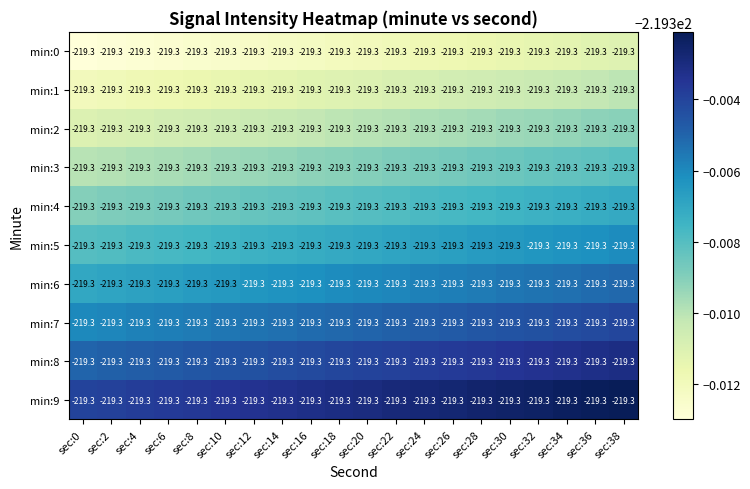

Reading left to right, extract all data points from this chart.

min:0: sec:0=-219.3	sec:2=-219.3	sec:4=-219.3	sec:6=-219.3	sec:8=-219.3	sec:10=-219.3	sec:12=-219.3	sec:14=-219.3	sec:16=-219.3	sec:18=-219.3	sec:20=-219.3	sec:22=-219.3	sec:24=-219.3	sec:26=-219.3	sec:28=-219.3	sec:30=-219.3	sec:32=-219.3	sec:34=-219.3	sec:36=-219.3	sec:38=-219.3
min:1: sec:0=-219.3	sec:2=-219.3	sec:4=-219.3	sec:6=-219.3	sec:8=-219.3	sec:10=-219.3	sec:12=-219.3	sec:14=-219.3	sec:16=-219.3	sec:18=-219.3	sec:20=-219.3	sec:22=-219.3	sec:24=-219.3	sec:26=-219.3	sec:28=-219.3	sec:30=-219.3	sec:32=-219.3	sec:34=-219.3	sec:36=-219.3	sec:38=-219.3
min:2: sec:0=-219.3	sec:2=-219.3	sec:4=-219.3	sec:6=-219.3	sec:8=-219.3	sec:10=-219.3	sec:12=-219.3	sec:14=-219.3	sec:16=-219.3	sec:18=-219.3	sec:20=-219.3	sec:22=-219.3	sec:24=-219.3	sec:26=-219.3	sec:28=-219.3	sec:30=-219.3	sec:32=-219.3	sec:34=-219.3	sec:36=-219.3	sec:38=-219.3
min:3: sec:0=-219.3	sec:2=-219.3	sec:4=-219.3	sec:6=-219.3	sec:8=-219.3	sec:10=-219.3	sec:12=-219.3	sec:14=-219.3	sec:16=-219.3	sec:18=-219.3	sec:20=-219.3	sec:22=-219.3	sec:24=-219.3	sec:26=-219.3	sec:28=-219.3	sec:30=-219.3	sec:32=-219.3	sec:34=-219.3	sec:36=-219.3	sec:38=-219.3
min:4: sec:0=-219.3	sec:2=-219.3	sec:4=-219.3	sec:6=-219.3	sec:8=-219.3	sec:10=-219.3	sec:12=-219.3	sec:14=-219.3	sec:16=-219.3	sec:18=-219.3	sec:20=-219.3	sec:22=-219.3	sec:24=-219.3	sec:26=-219.3	sec:28=-219.3	sec:30=-219.3	sec:32=-219.3	sec:34=-219.3	sec:36=-219.3	sec:38=-219.3
min:5: sec:0=-219.3	sec:2=-219.3	sec:4=-219.3	sec:6=-219.3	sec:8=-219.3	sec:10=-219.3	sec:12=-219.3	sec:14=-219.3	sec:16=-219.3	sec:18=-219.3	sec:20=-219.3	sec:22=-219.3	sec:24=-219.3	sec:26=-219.3	sec:28=-219.3	sec:30=-219.3	sec:32=-219.3	sec:34=-219.3	sec:36=-219.3	sec:38=-219.3
min:6: sec:0=-219.3	sec:2=-219.3	sec:4=-219.3	sec:6=-219.3	sec:8=-219.3	sec:10=-219.3	sec:12=-219.3	sec:14=-219.3	sec:16=-219.3	sec:18=-219.3	sec:20=-219.3	sec:22=-219.3	sec:24=-219.3	sec:26=-219.3	sec:28=-219.3	sec:30=-219.3	sec:32=-219.3	sec:34=-219.3	sec:36=-219.3	sec:38=-219.3
min:7: sec:0=-219.3	sec:2=-219.3	sec:4=-219.3	sec:6=-219.3	sec:8=-219.3	sec:10=-219.3	sec:12=-219.3	sec:14=-219.3	sec:16=-219.3	sec:18=-219.3	sec:20=-219.3	sec:22=-219.3	sec:24=-219.3	sec:26=-219.3	sec:28=-219.3	sec:30=-219.3	sec:32=-219.3	sec:34=-219.3	sec:36=-219.3	sec:38=-219.3
min:8: sec:0=-219.3	sec:2=-219.3	sec:4=-219.3	sec:6=-219.3	sec:8=-219.3	sec:10=-219.3	sec:12=-219.3	sec:14=-219.3	sec:16=-219.3	sec:18=-219.3	sec:20=-219.3	sec:22=-219.3	sec:24=-219.3	sec:26=-219.3	sec:28=-219.3	sec:30=-219.3	sec:32=-219.3	sec:34=-219.3	sec:36=-219.3	sec:38=-219.3
min:9: sec:0=-219.3	sec:2=-219.3	sec:4=-219.3	sec:6=-219.3	sec:8=-219.3	sec:10=-219.3	sec:12=-219.3	sec:14=-219.3	sec:16=-219.3	sec:18=-219.3	sec:20=-219.3	sec:22=-219.3	sec:24=-219.3	sec:26=-219.3	sec:28=-219.3	sec:30=-219.3	sec:32=-219.3	sec:34=-219.3	sec:36=-219.3	sec:38=-219.3